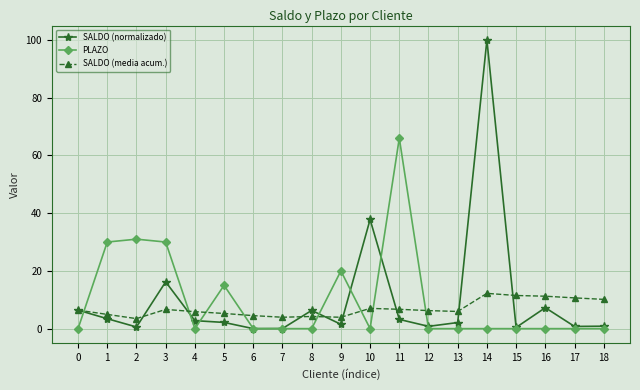

What is the value of the SALDO (media acum.) point at the 6th from the left?

5.3